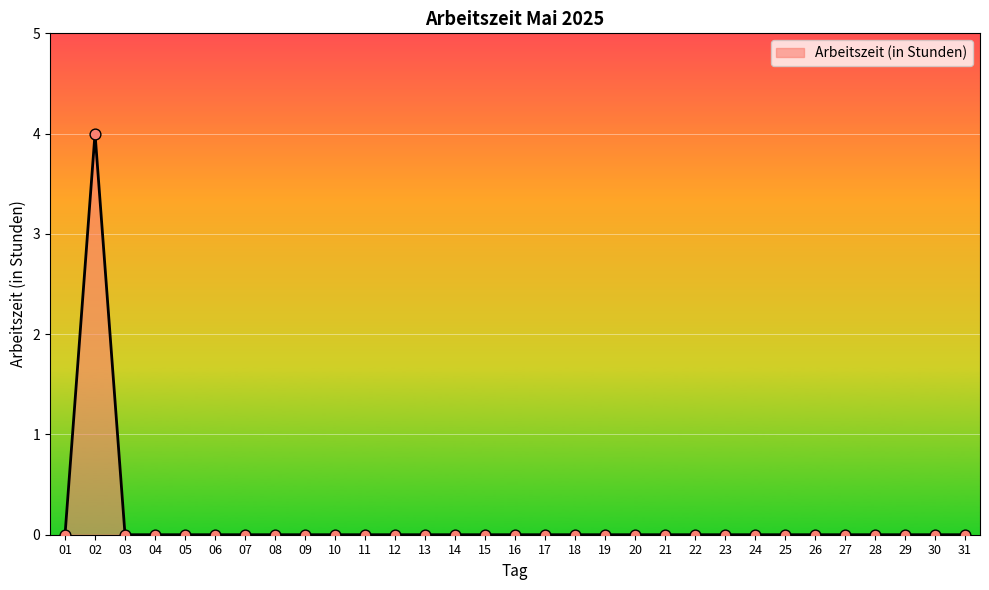

What is the maximum value shown in the chart?

4